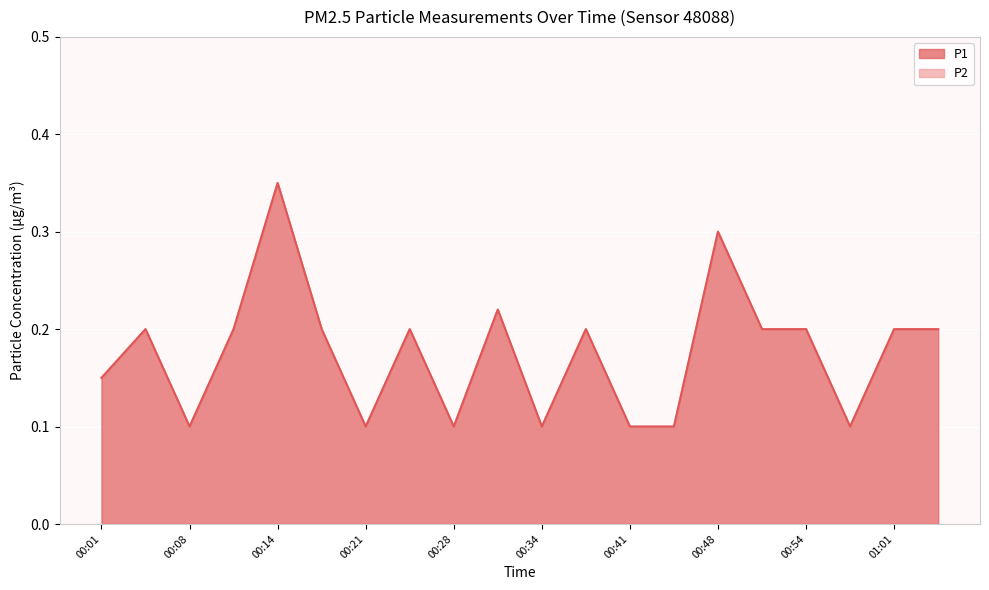

What is the difference between the second highest and second lowest values in the P2 series?

0.2